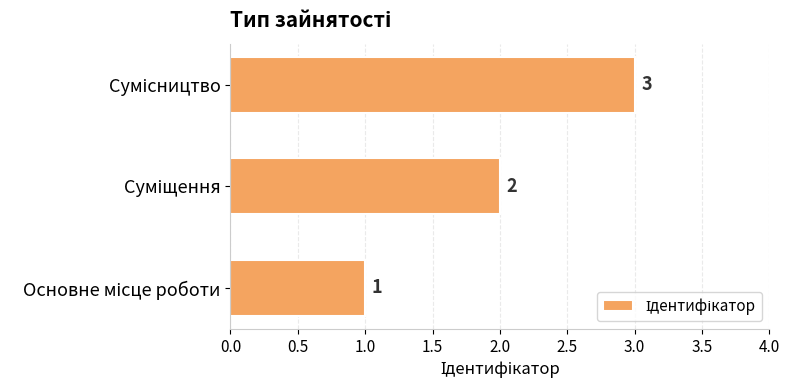

Count the values in the range 1 to 3.

3